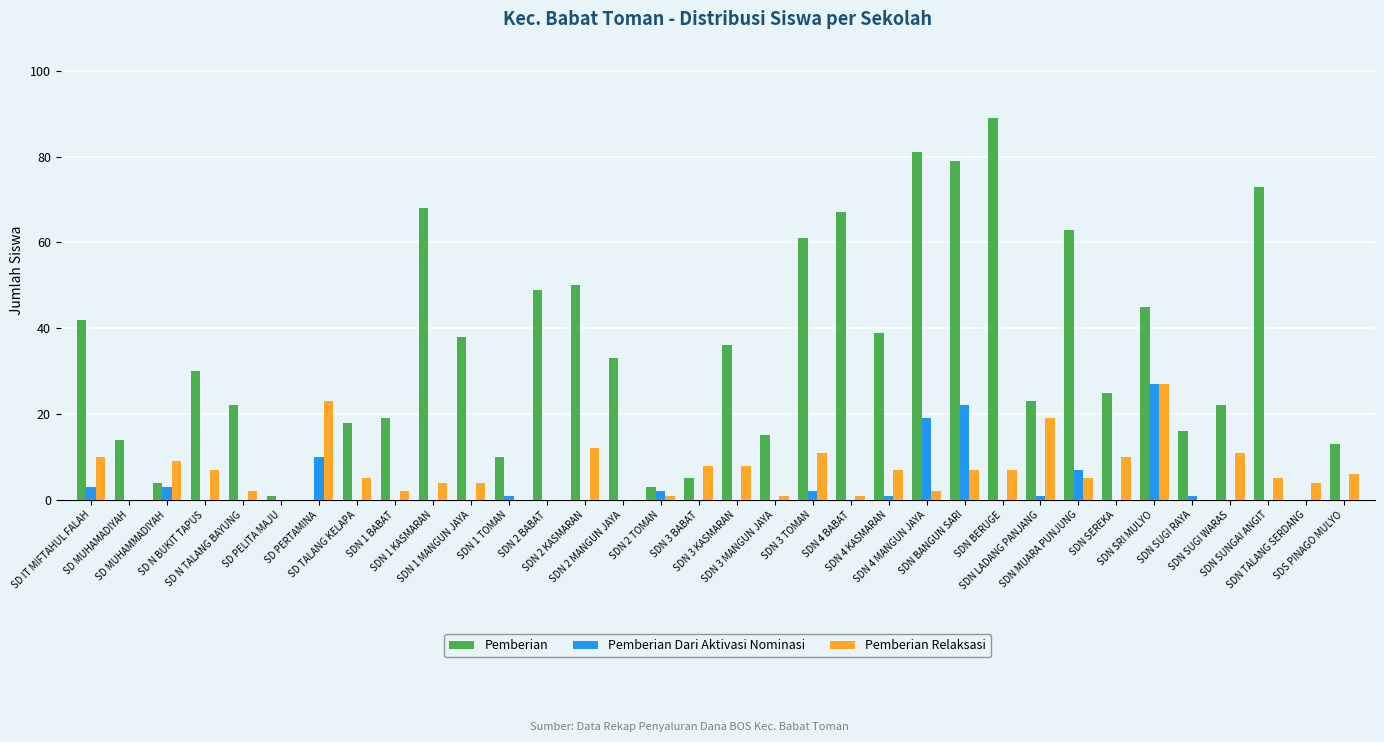

Are the bars grouped side by side (vs. stacked)?

Yes